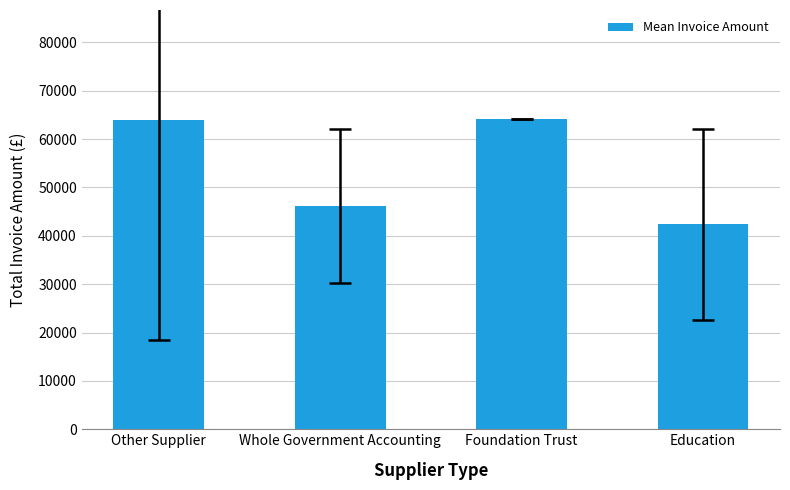

What is the ratio of the value at Education to the value at Other Supplier?

0.7